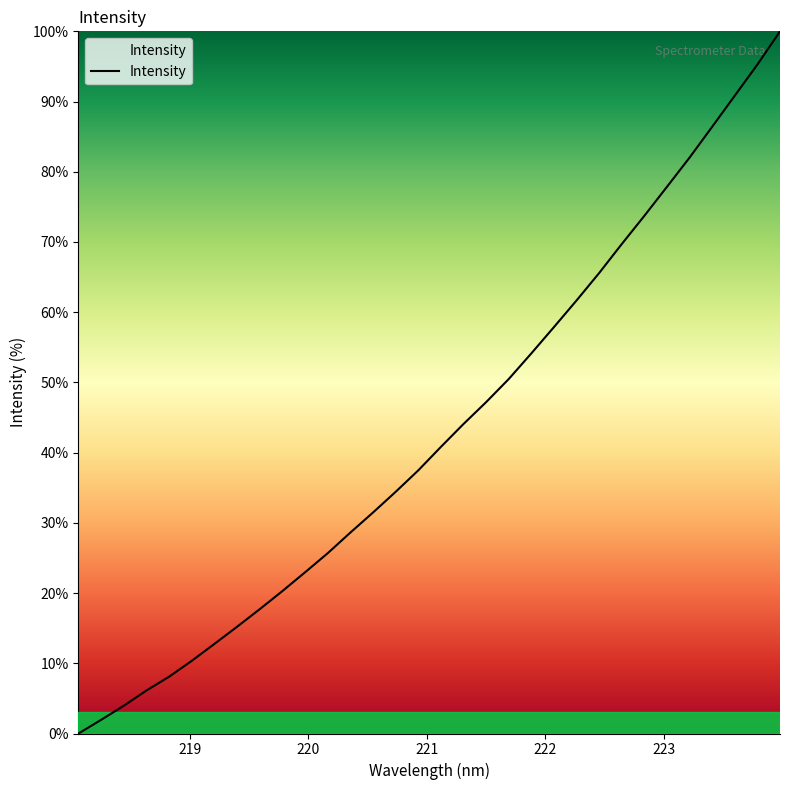

What is the difference between the maximum and minimum values?

100.0